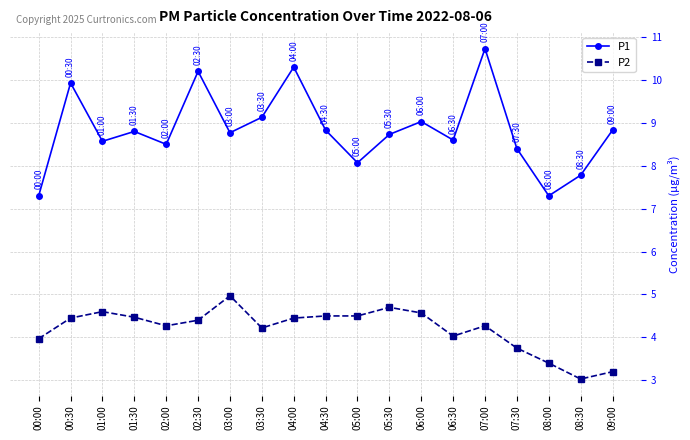

At 00:30, list the series in order from largest to smallest.

P1, P2